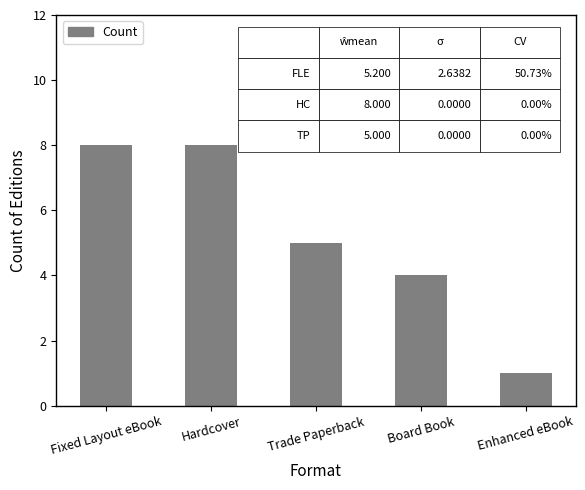

True or false: the data shows 1 at Enhanced eBook.

True